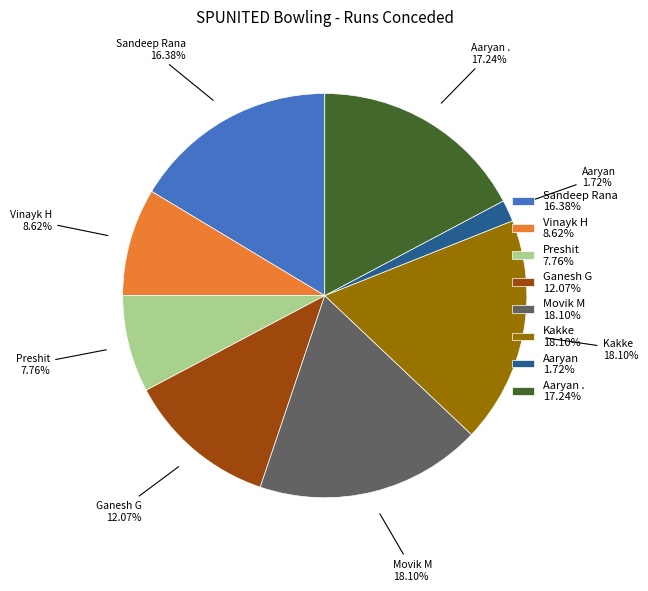

What percentage is the Vinayk H slice, to the nearest percent?

9%